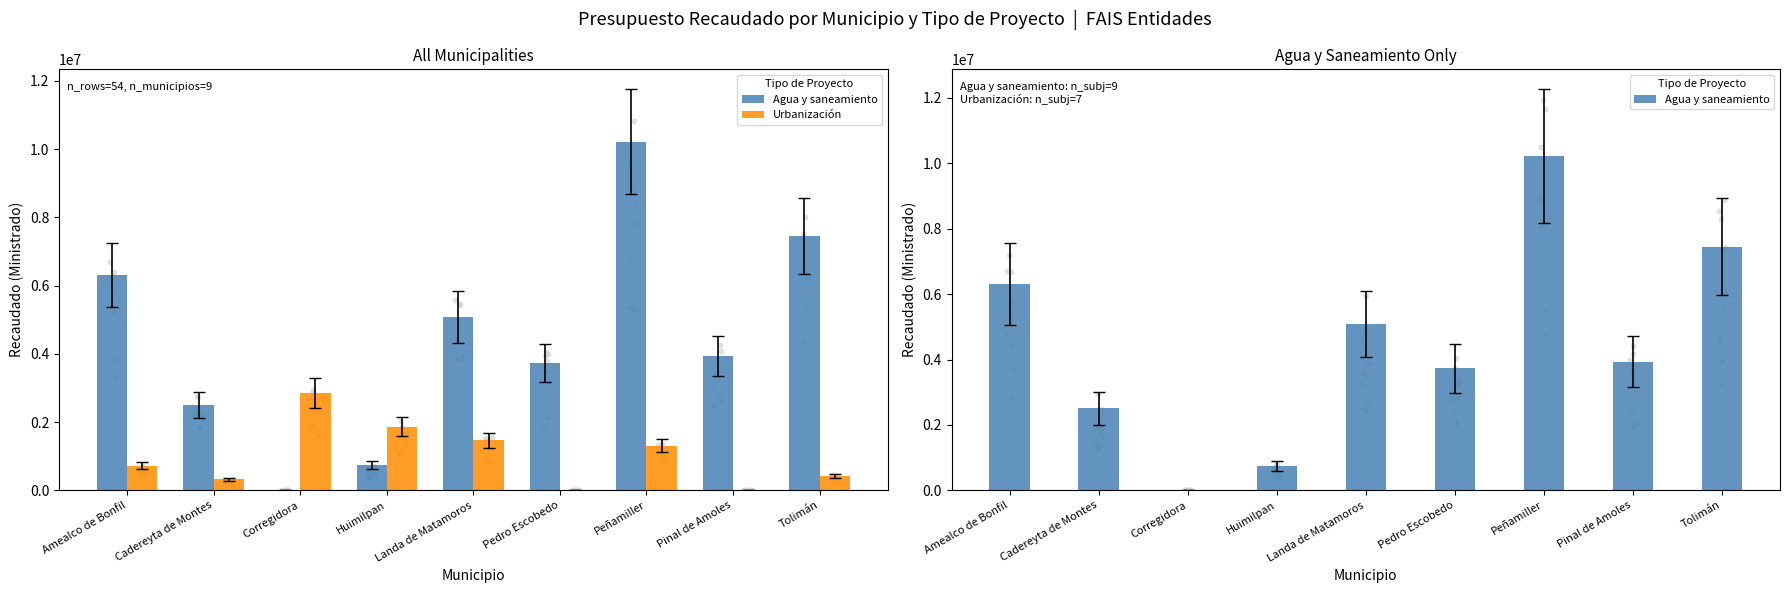

Is the value of Urbanización at Corregidora greater than the value of Agua y saneamiento at Pinal de Amoles?

No